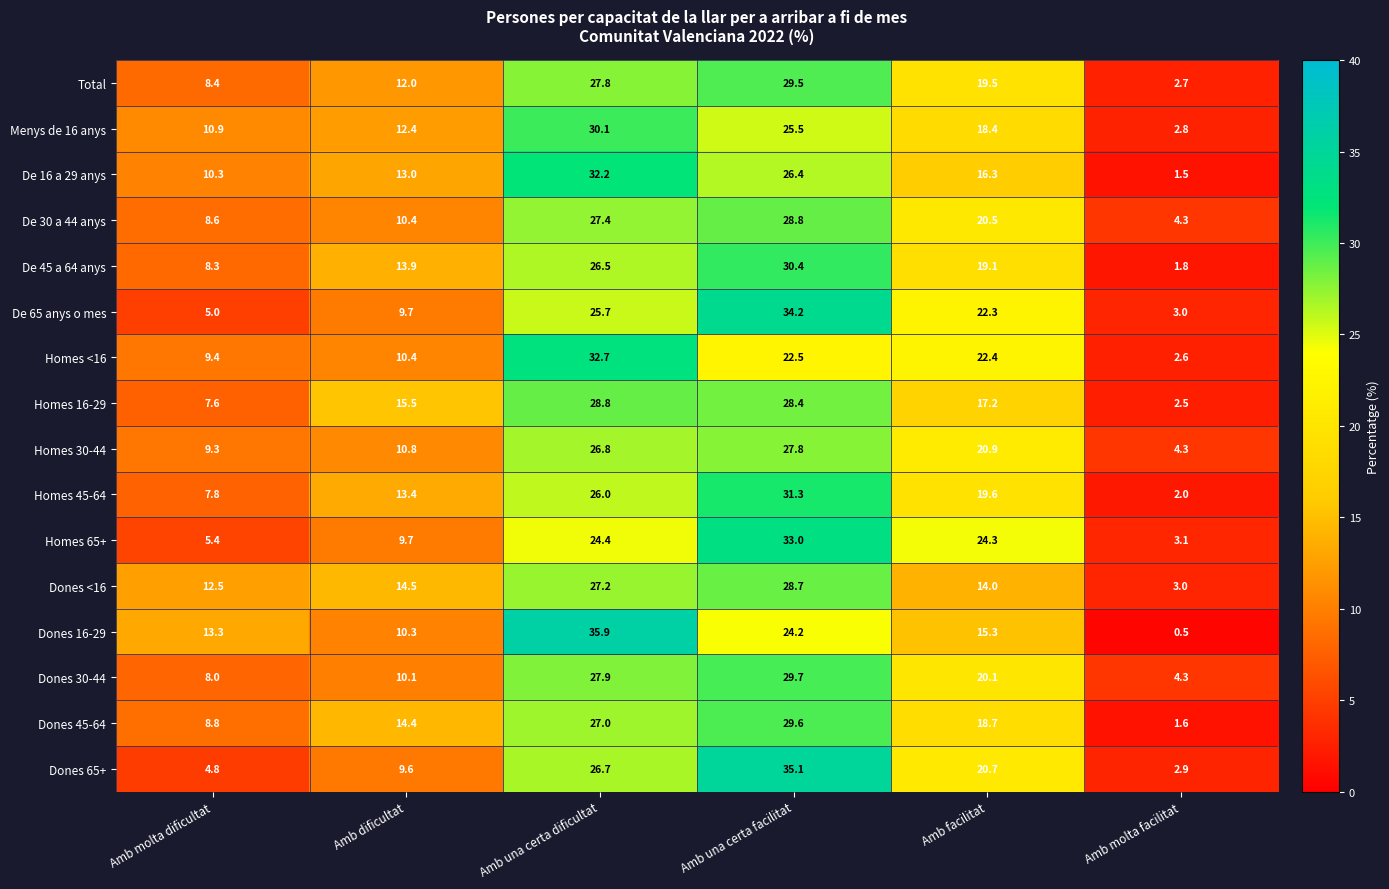

At which category is the sum across all series the highest?

Amb una certa facilitat